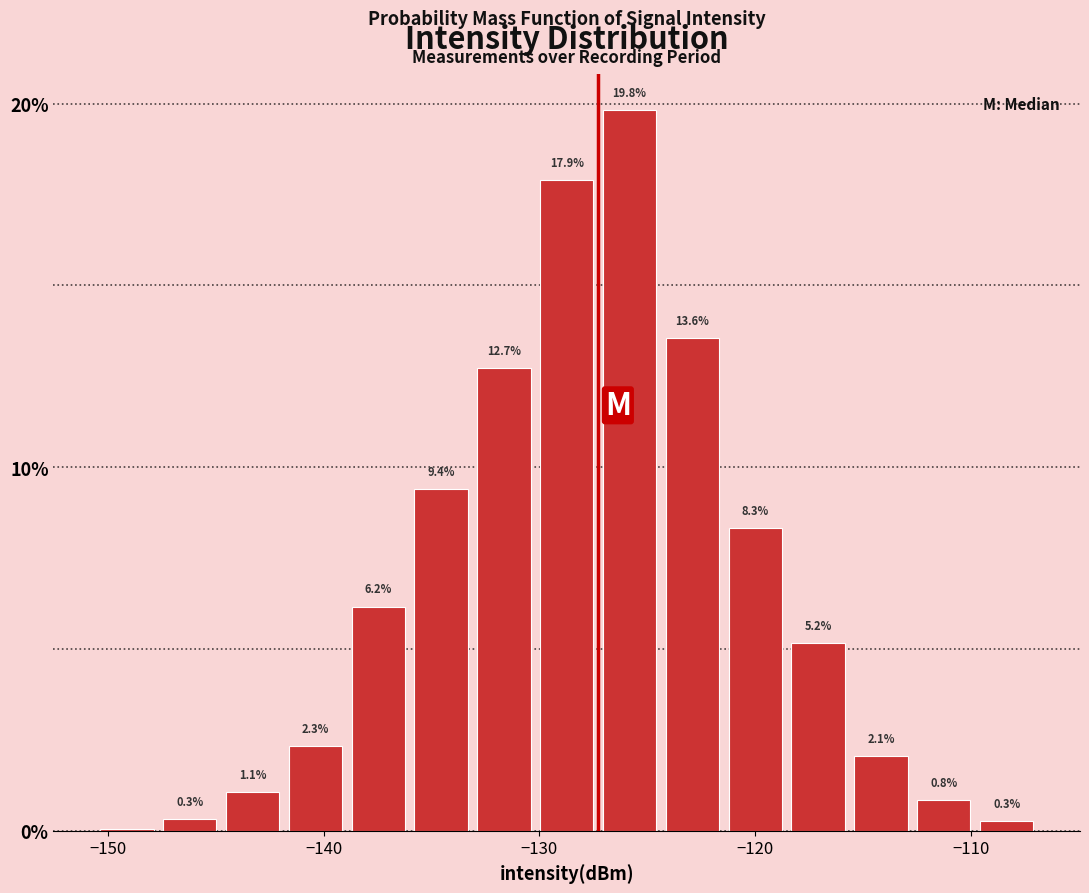

Around what value on the x-axis is the tallest bar? Give the approximate position of its centre, as read against the axis.

-126